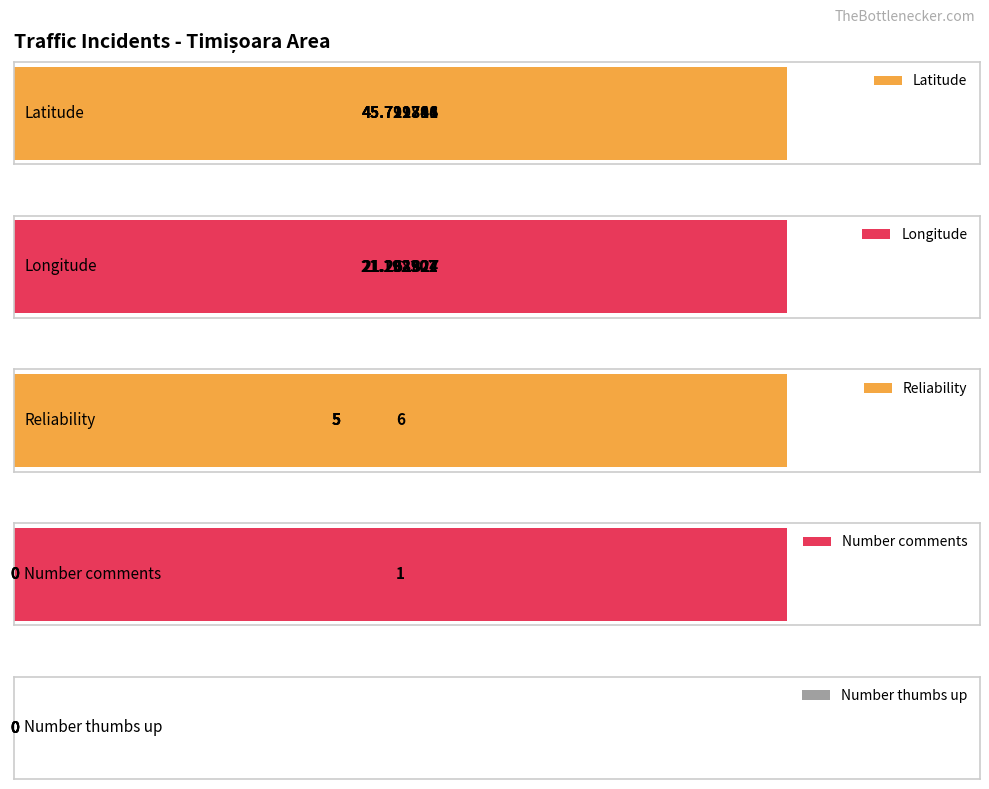

Count the Latitude values in the range 45 to 46.

4